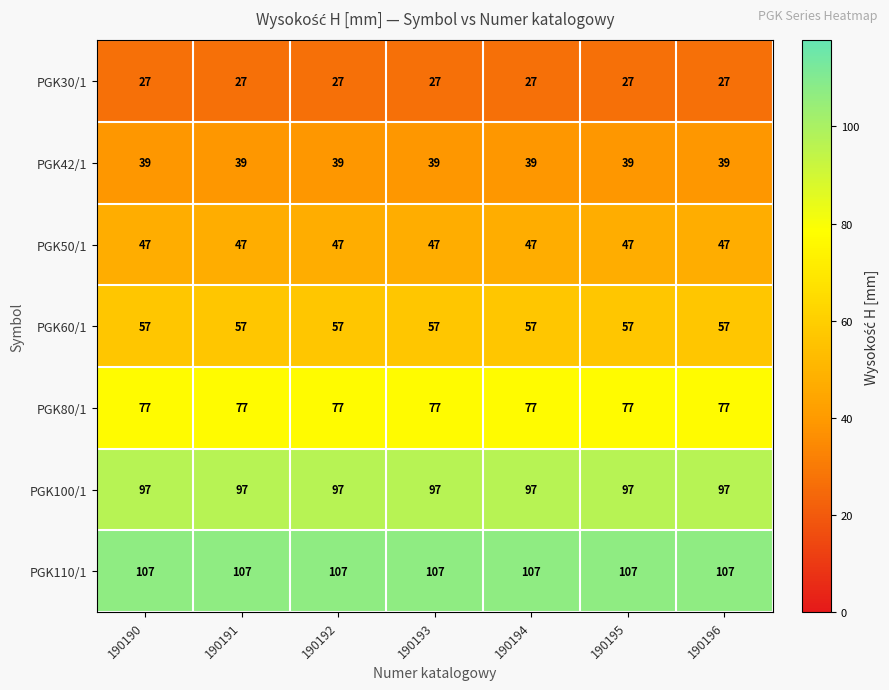

What is the difference between the highest and lowest values at 190196?

80